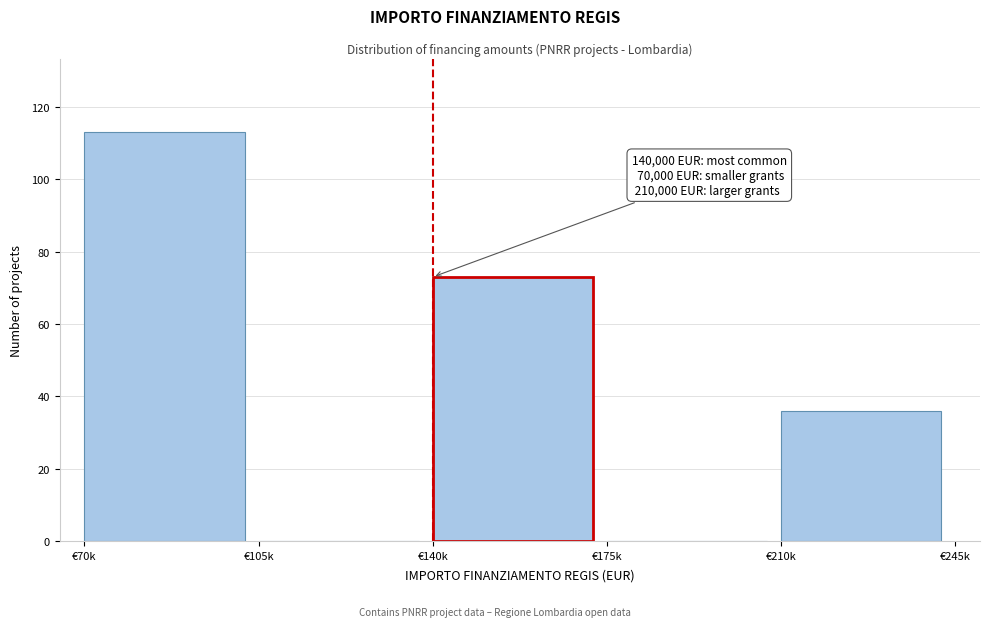

Reading right to left, what are all the values shown in this chart?

€210k=36	€175k=0	€140k=73	€105k=0	€70k=113